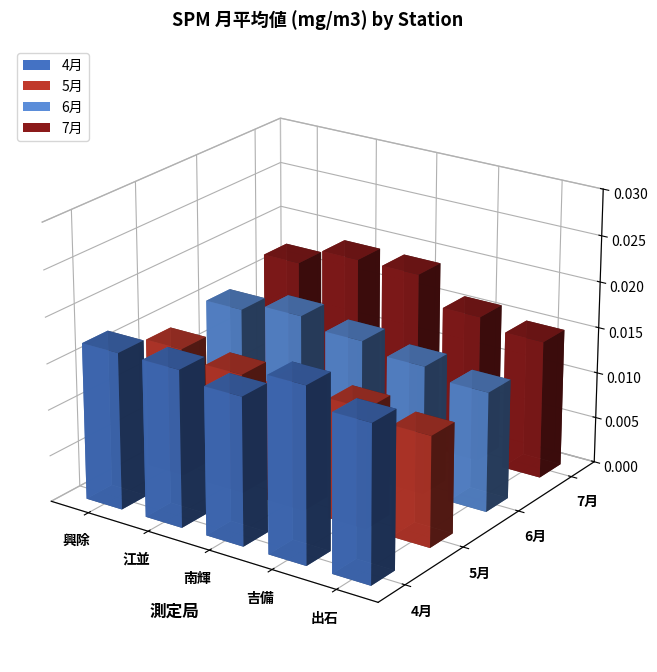

How many bars are there in total?

20